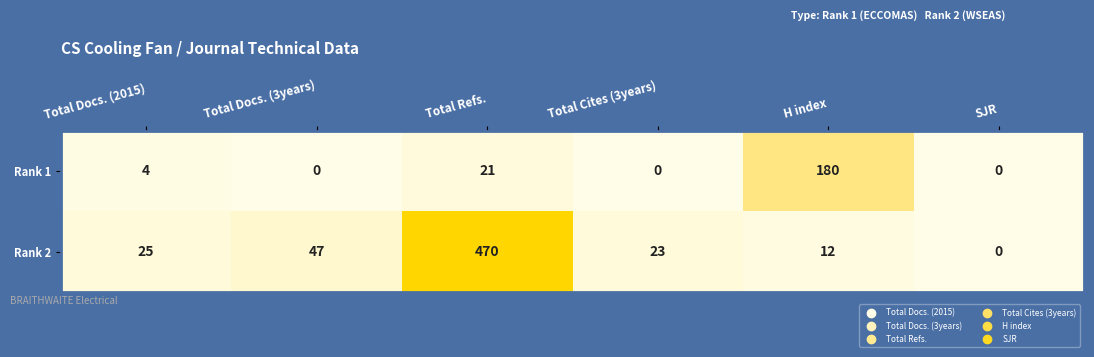

Reading left to right, extract all data points from this chart.

Rank 1: Total Docs. (2015)=4	Total Docs. (3years)=0	Total Refs.=21	Total Cites (3years)=0	H index=180	SJR=0
Rank 2: Total Docs. (2015)=25	Total Docs. (3years)=47	Total Refs.=470	Total Cites (3years)=23	H index=12	SJR=0